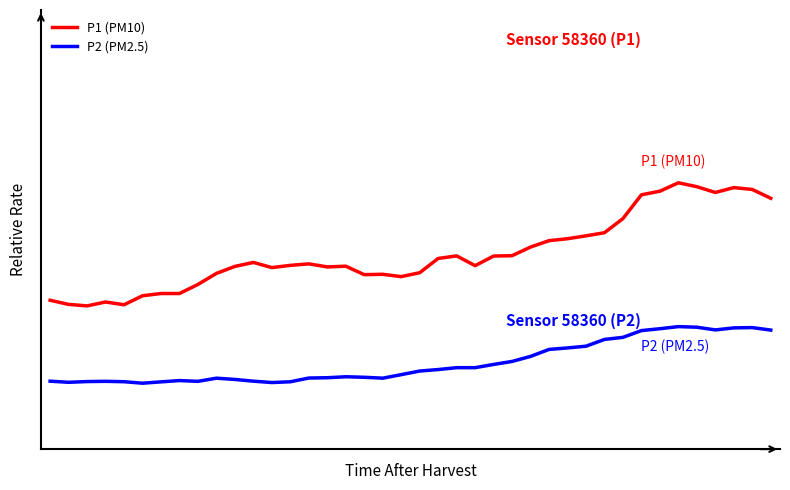

Is this an area chart (filled region under the line)?

No